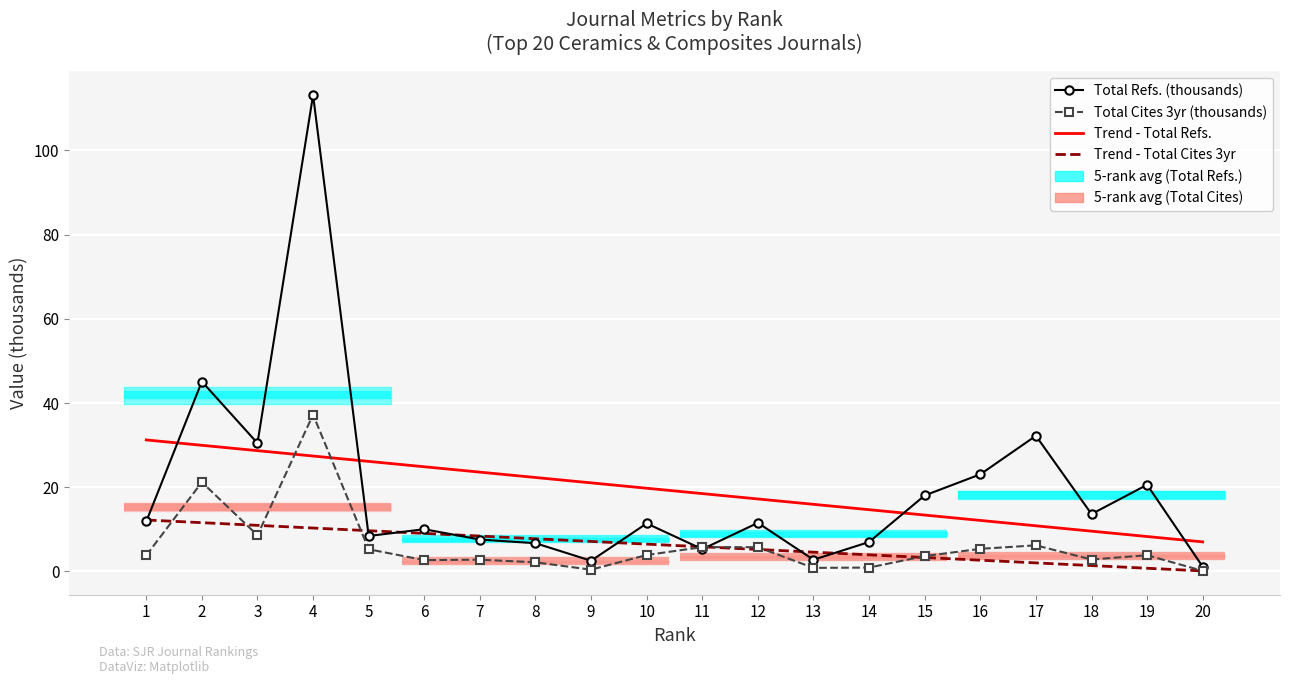

At which label does Total Cites 3yr (thousands) first exceed 3?

1